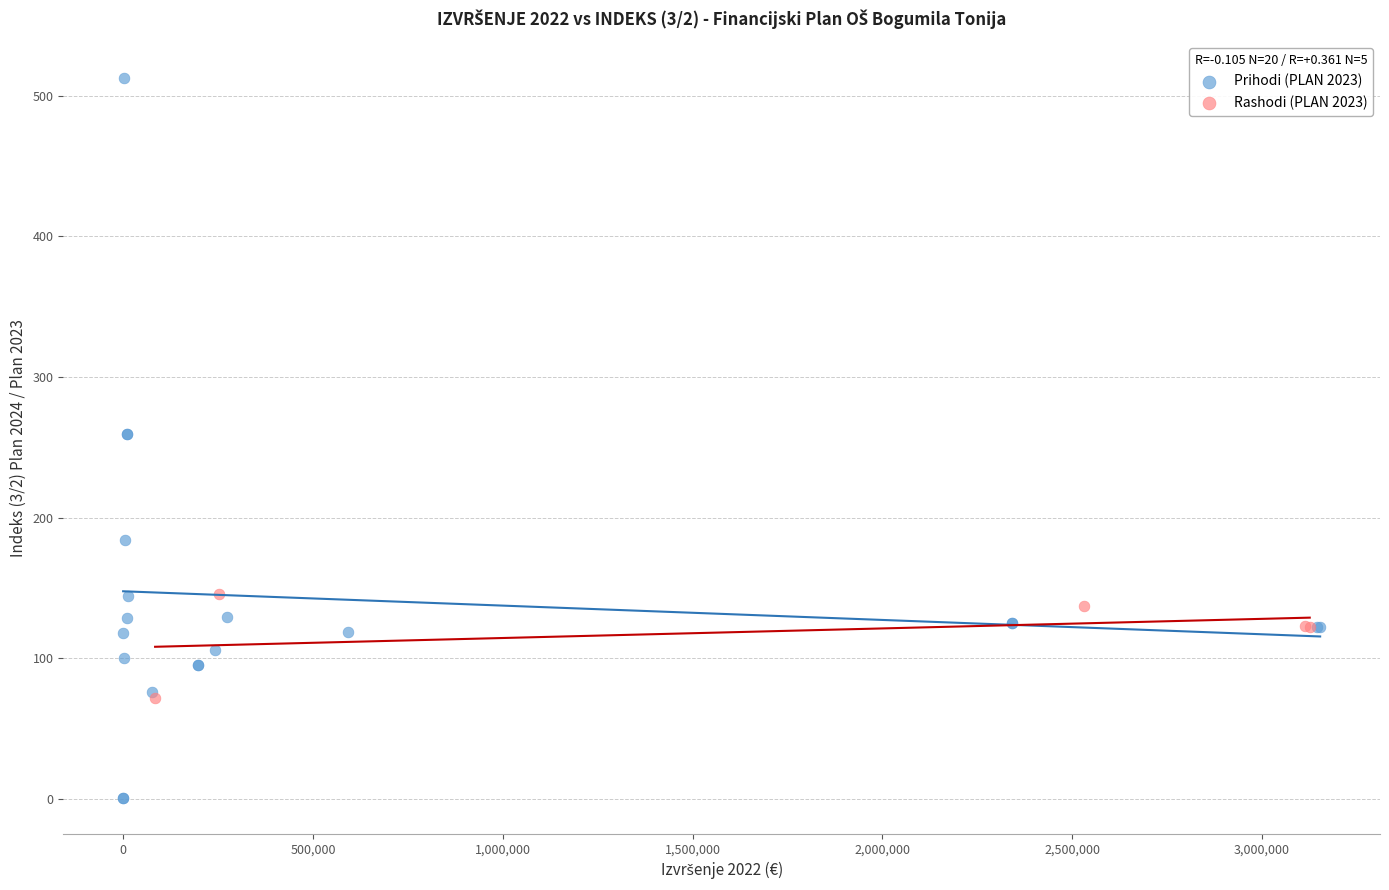

Which series has the largest Y range (max minus min)?

Prihodi (PLAN 2023)